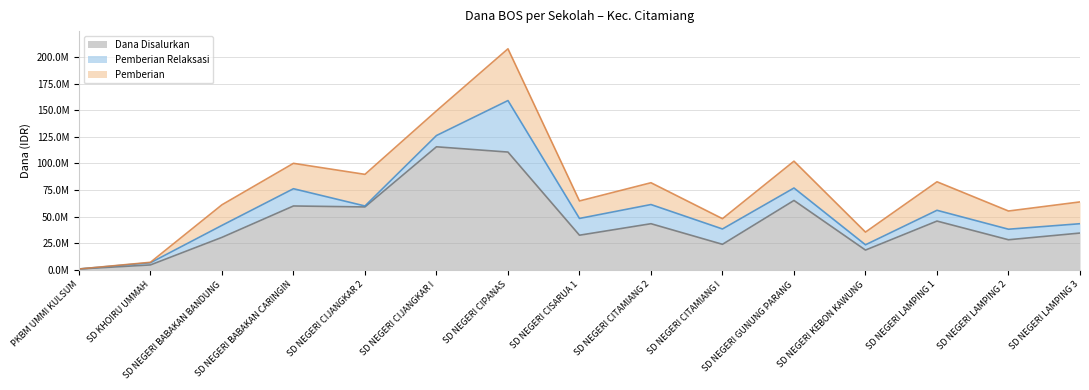

Between SD NEGERI CITAMIANG I and SD NEGERI CIJANGKAR 2, which is larger?

SD NEGERI CIJANGKAR 2